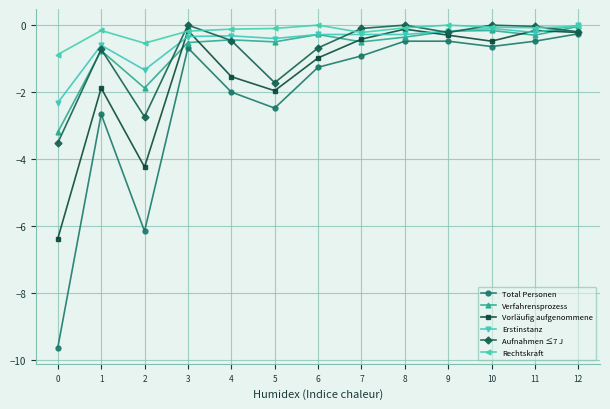

Does the chart display data point markers on the line(s)?

Yes